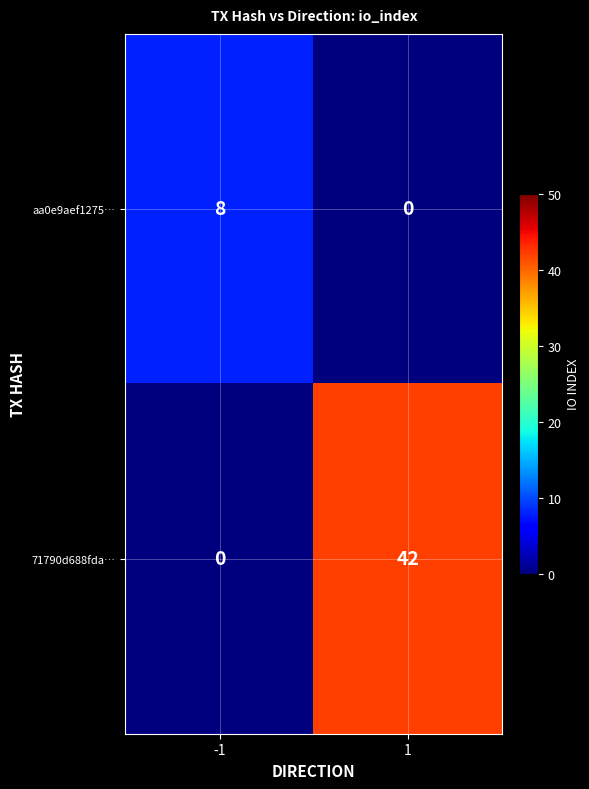

True or false: 71790d688fda… has a value of 19 at 1.

False